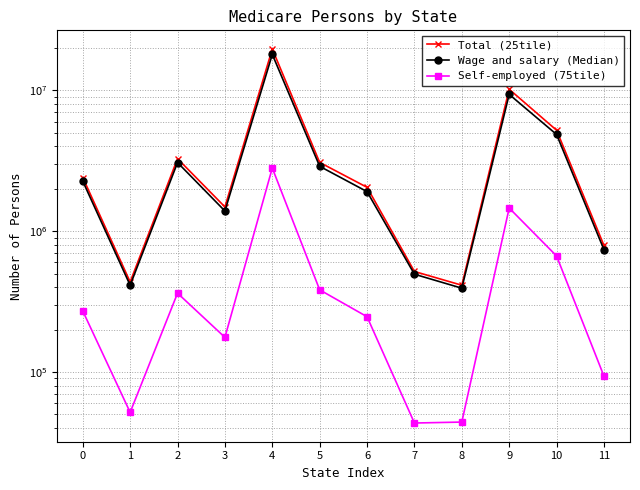

Which series has the largest range (max minus min)?

Total (25tile)